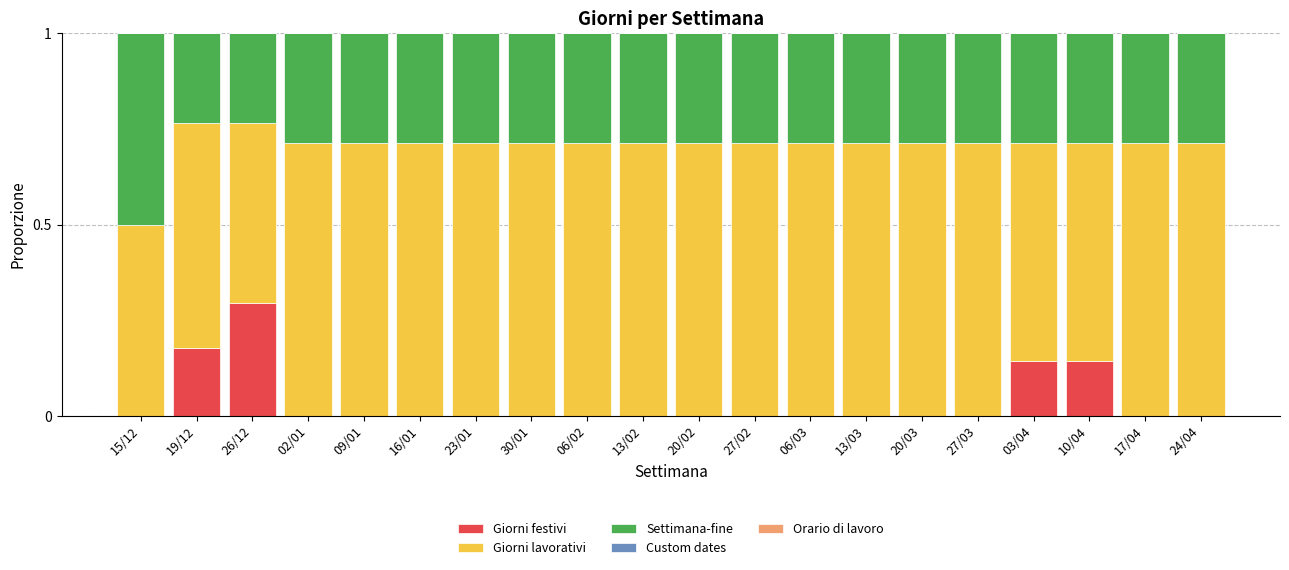

What is the total value across all series at 13/02?

1.0